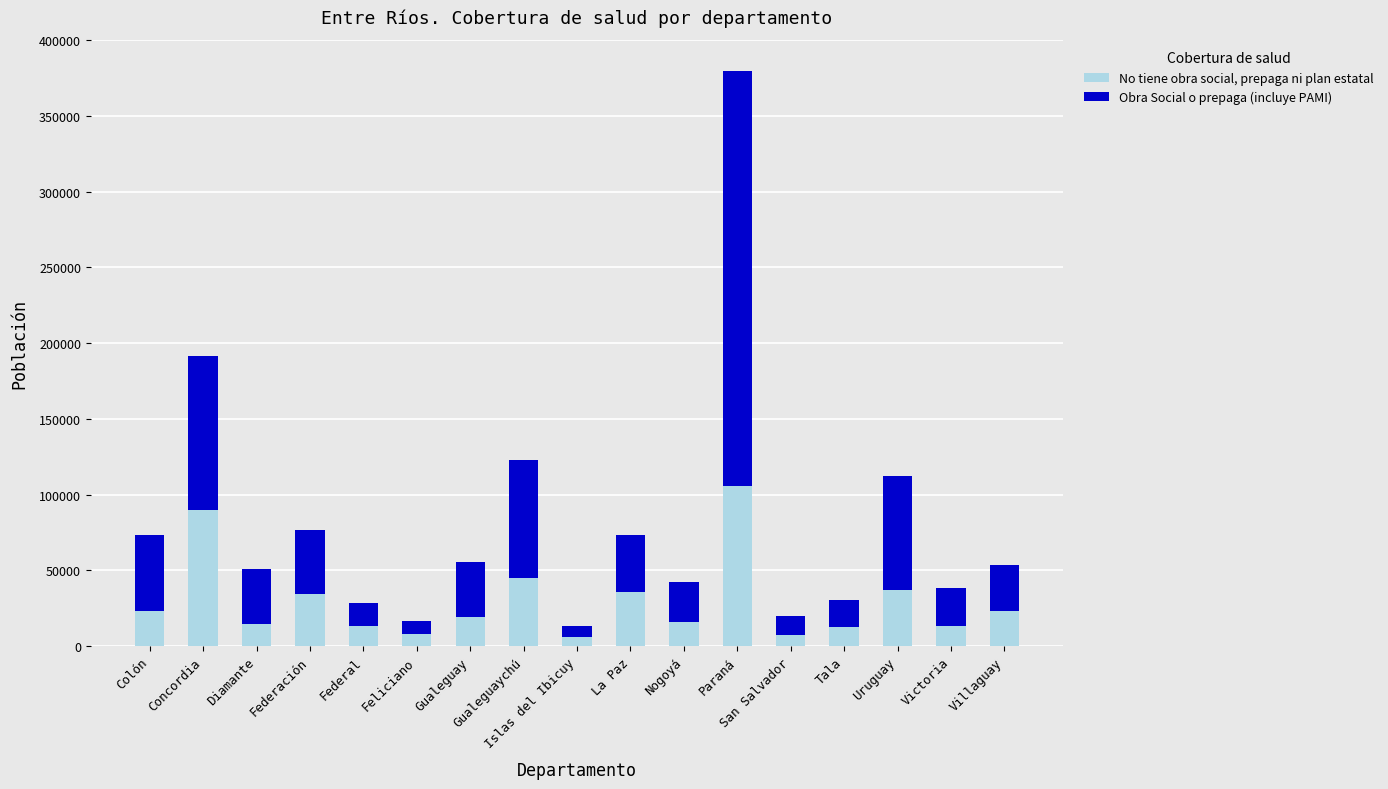

What are all the series names shown in the legend?

No tiene obra social, prepaga ni plan estatal, Obra Social o prepaga (incluye PAMI)